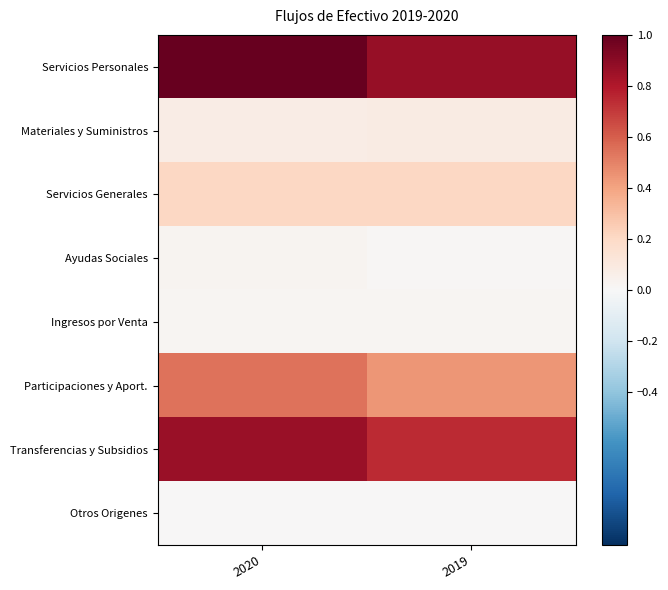

At 2020, list the series in order from smallest to largest.

Otros Origenes, Ingresos por Venta, Ayudas Sociales, Materiales y Suministros, Servicios Generales, Participaciones y Aport., Transferencias y Subsidios, Servicios Personales